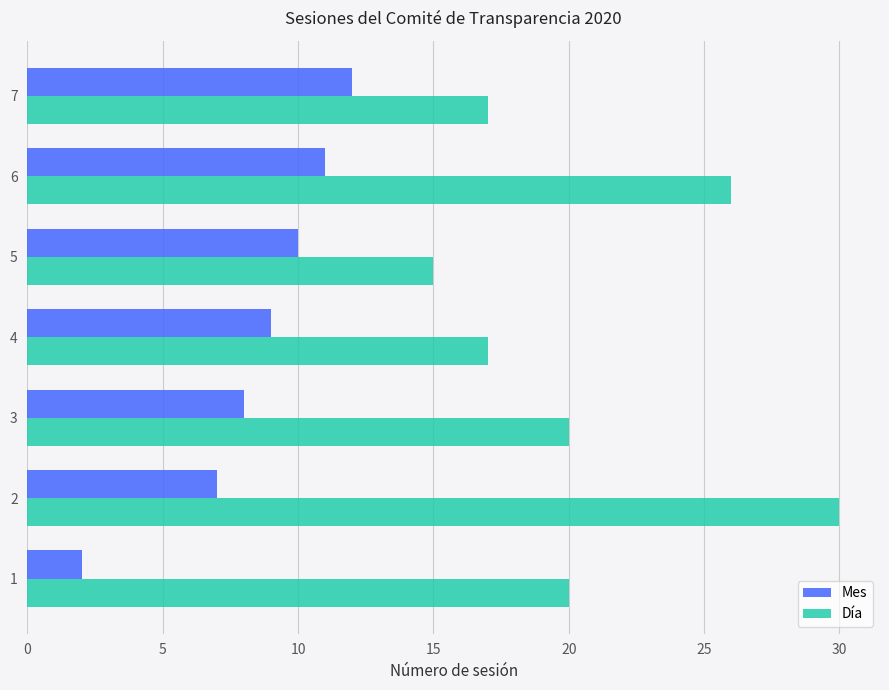

What value does the Día series have at 6?

26